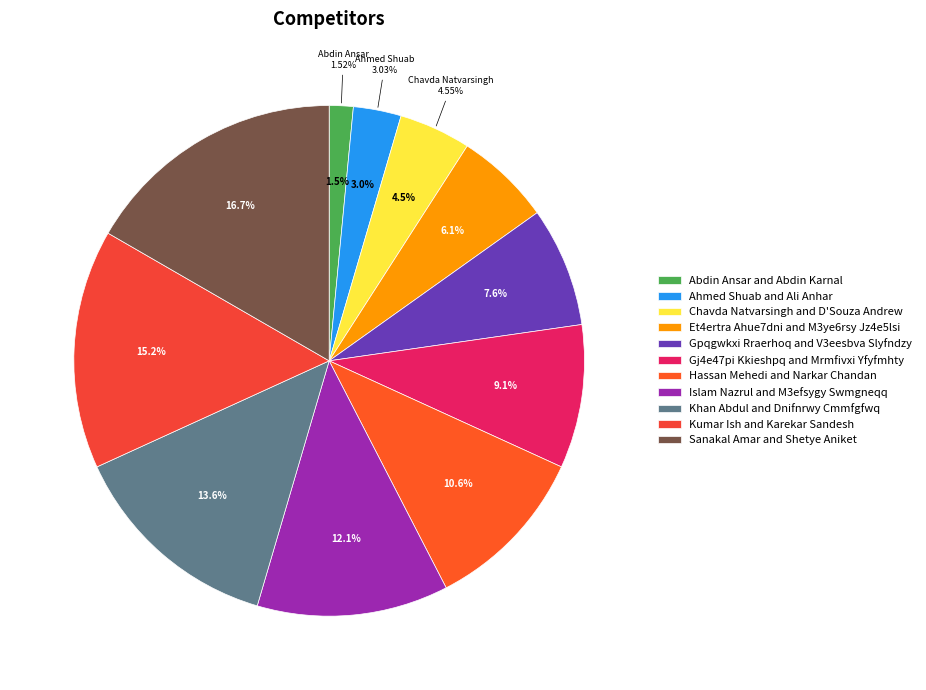

To the nearest percent, what percentage of the pie is Sanakal Amar and Shetye Aniket?

17%